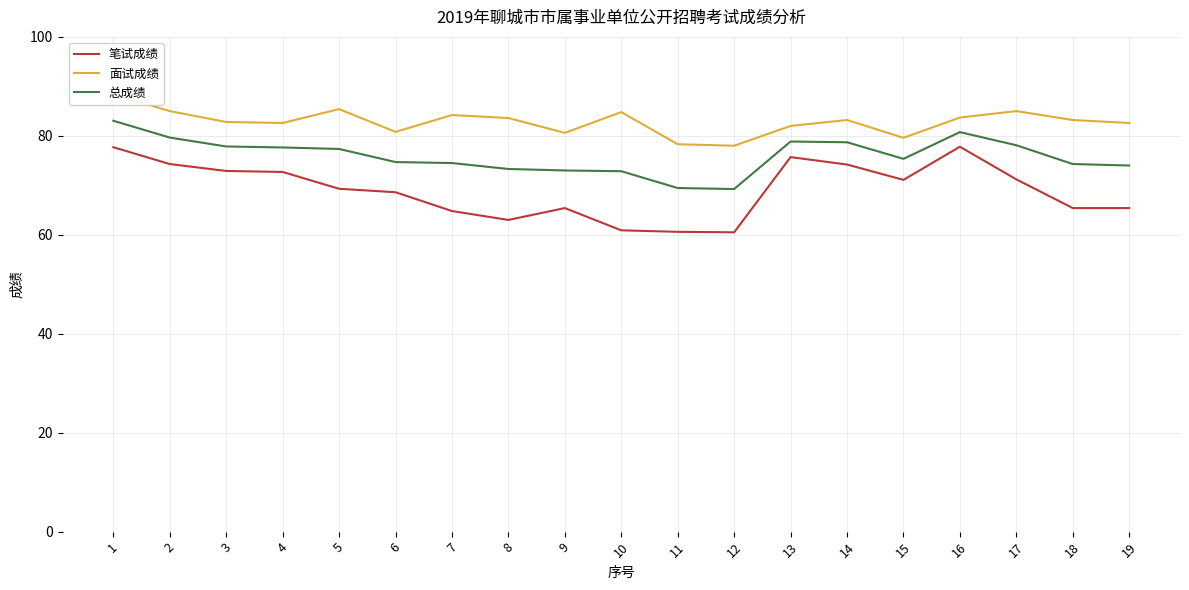

Which series has the largest range (max minus min)?

笔试成绩